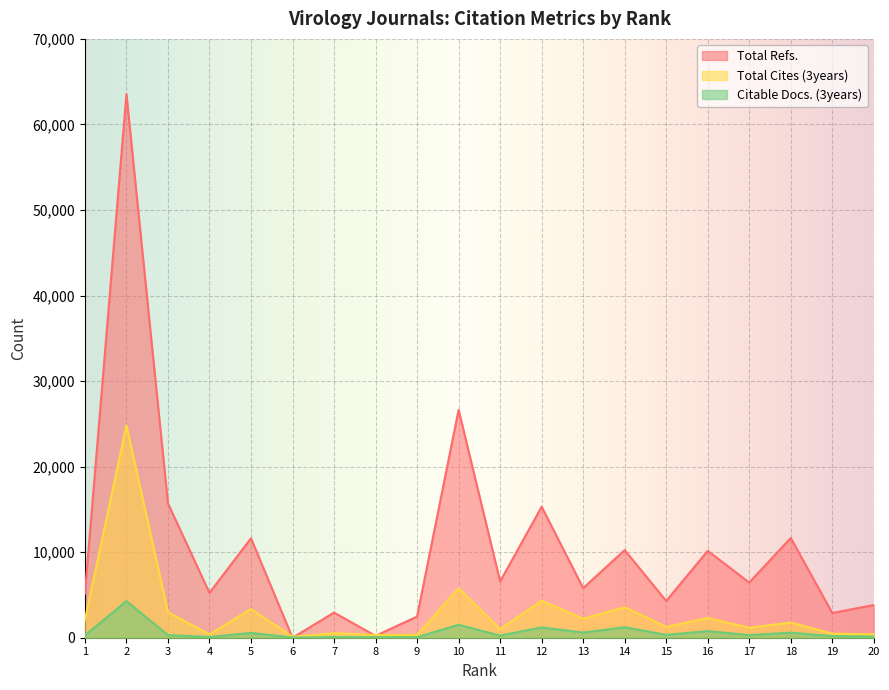

What is the difference between the maximum and minimum values in the Total Cites (3years) series?

24686